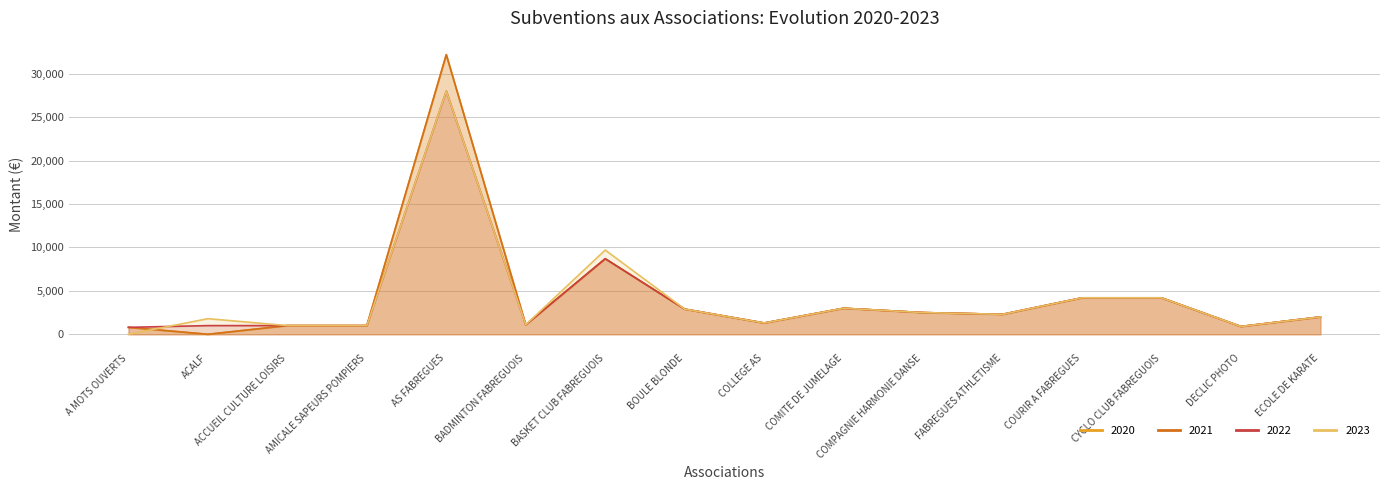

At which label is 2022 closest to 14400?

BASKET CLUB FABREGUOIS